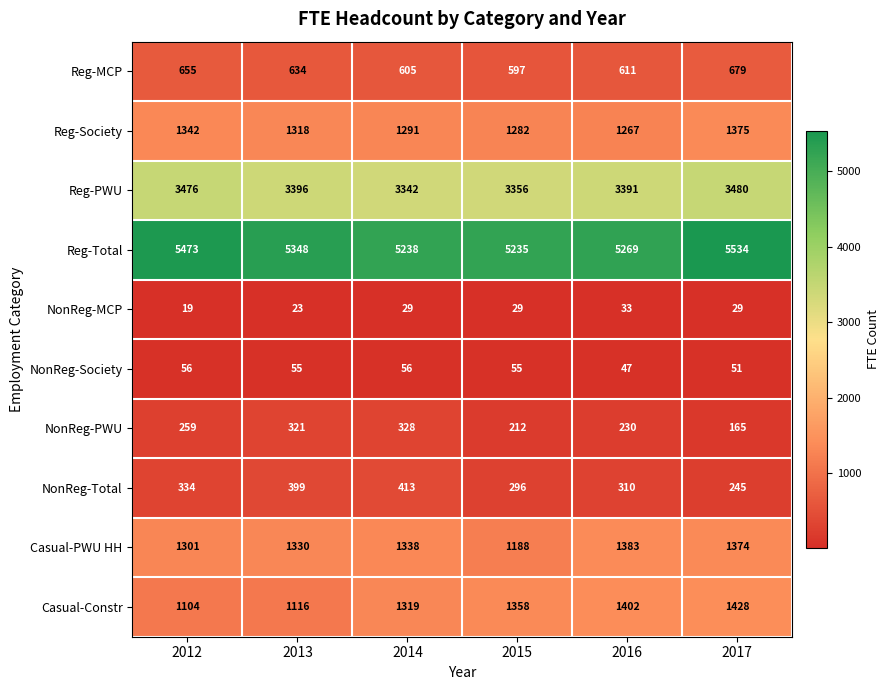

The NonReg-Society series shows 51 at 2017. True or false?

True